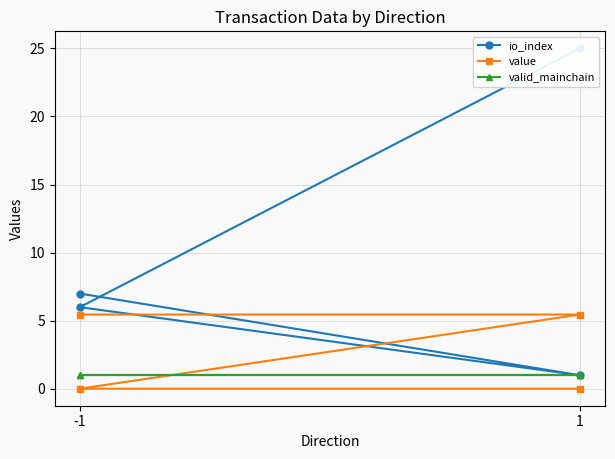

Which series changed the most between 1 and 3?

io_index